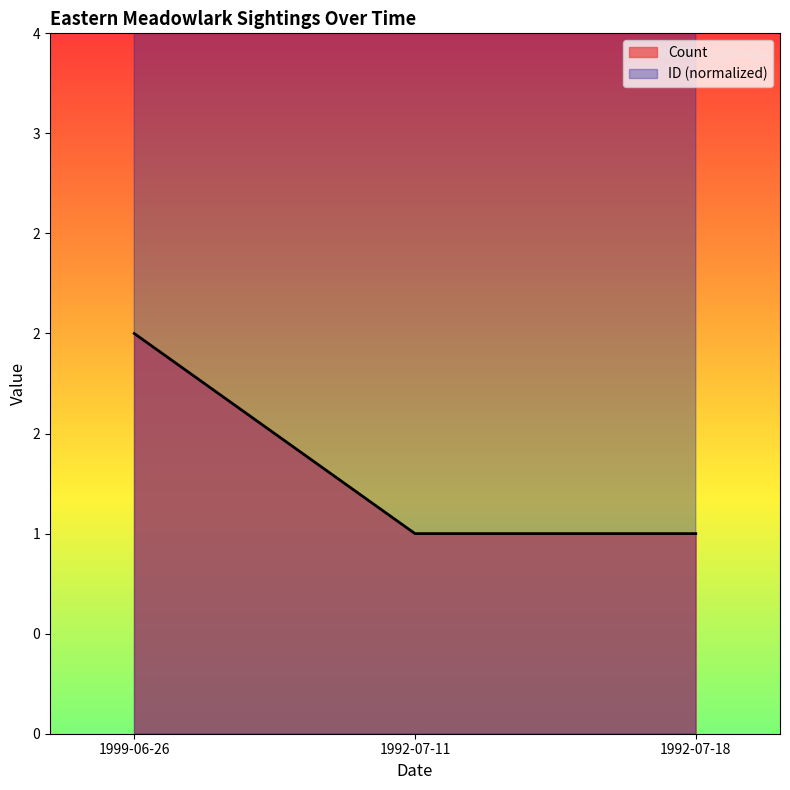

List the labels in order of ID (normalized) value, largest first.

1992-07-18, 1992-07-11, 1999-06-26